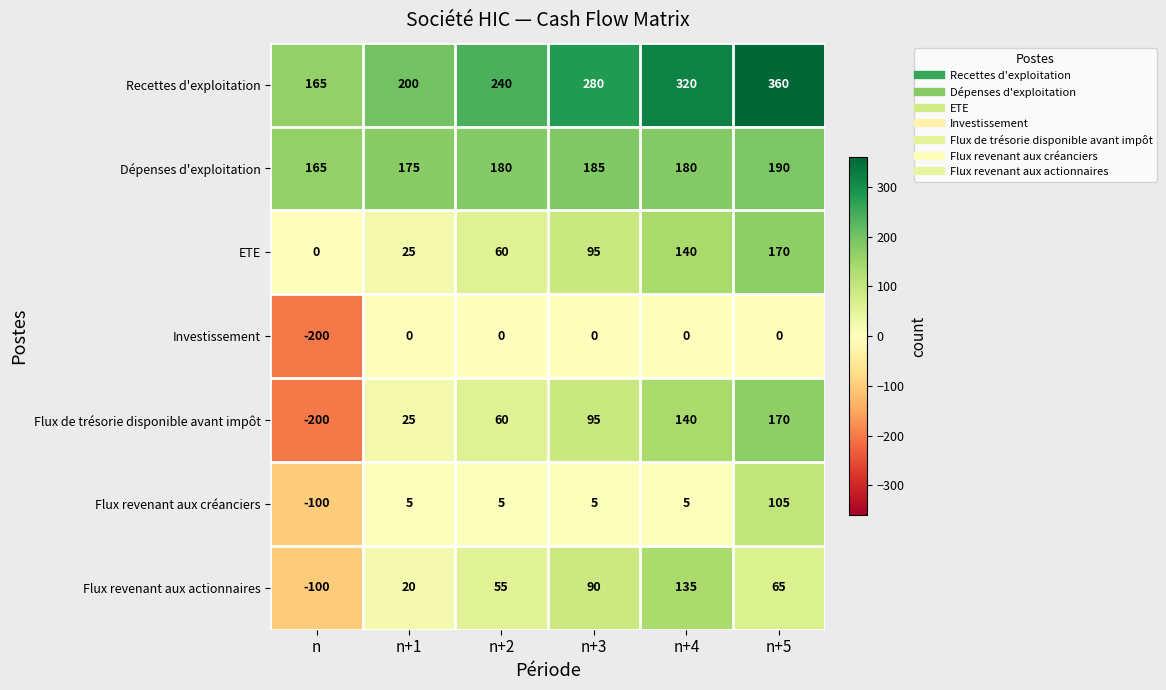

What is the difference between the maximum and minimum values in the ETE series?

170